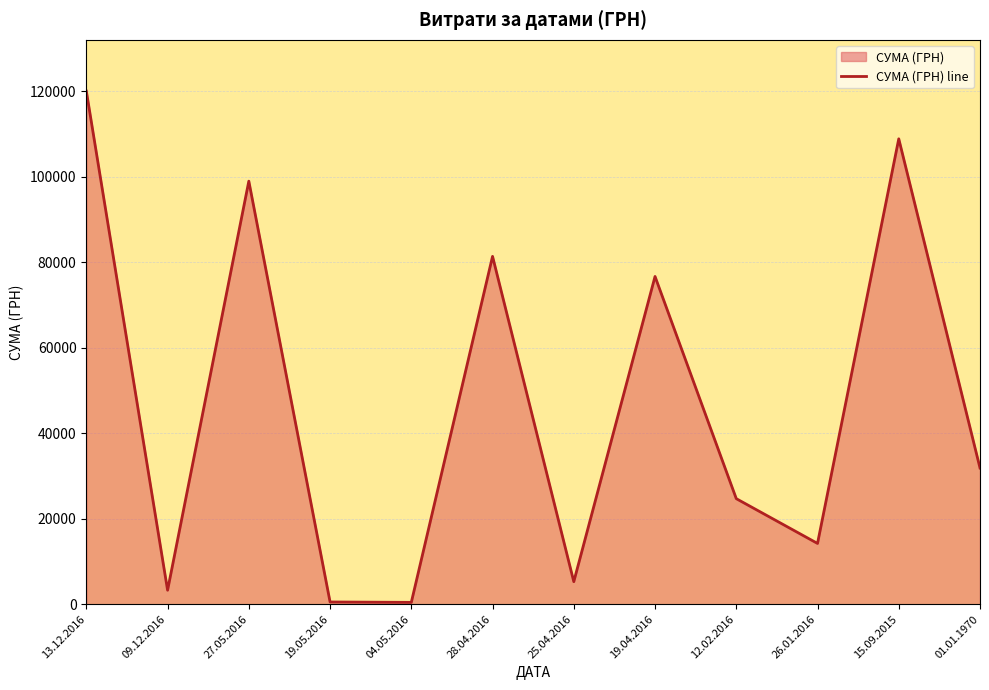

Is it true that the value at 19.04.2016 is 76697.6?

True